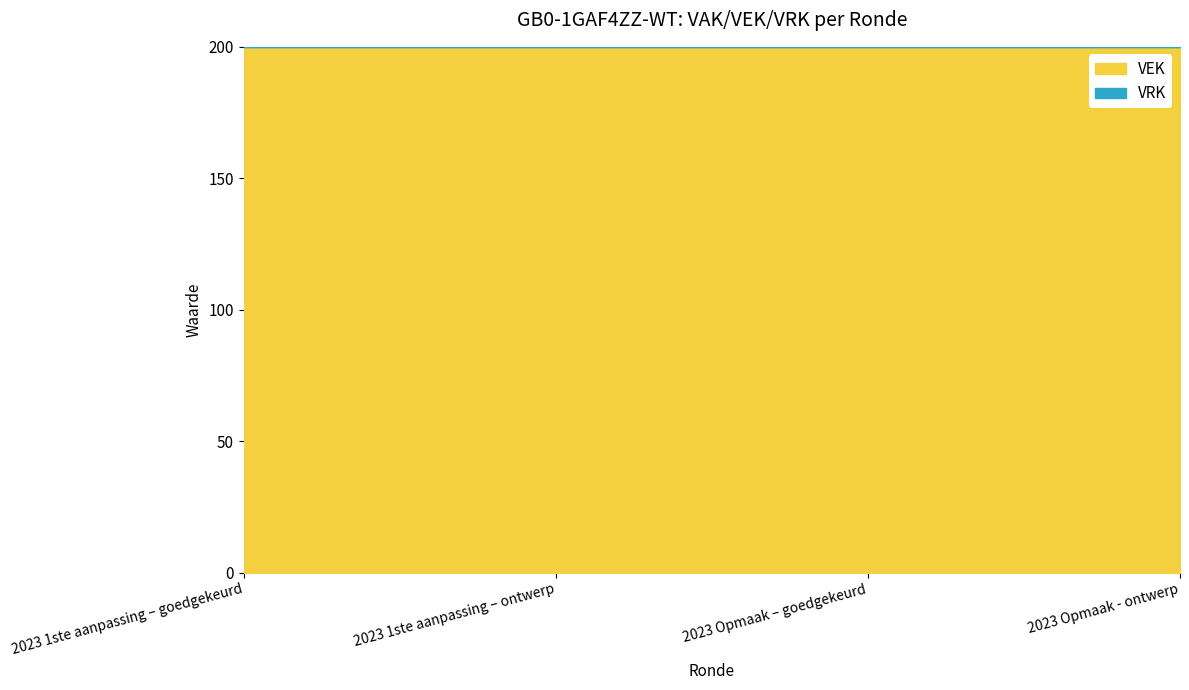

What is the total value across all series at 2023 1ste aanpassing – ontwerp?

200